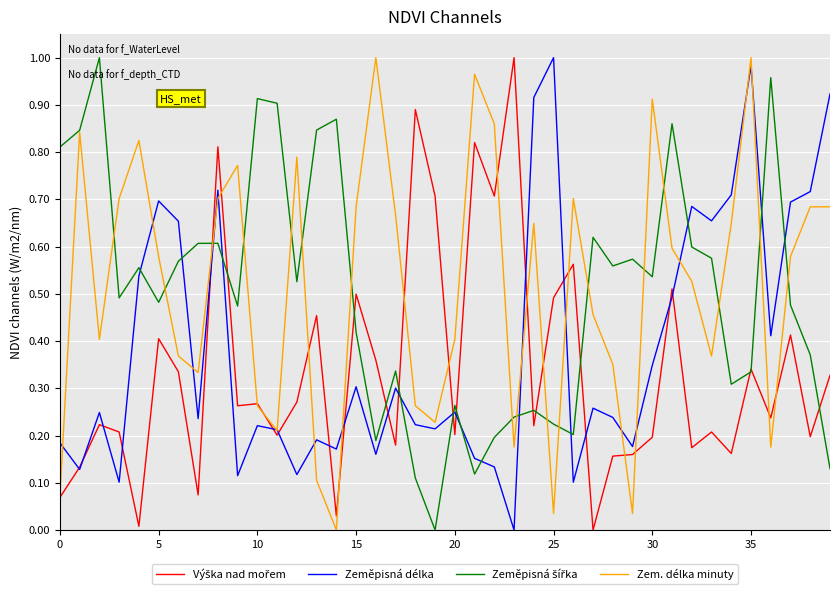

What is the label of the 32nd point from the left?

31